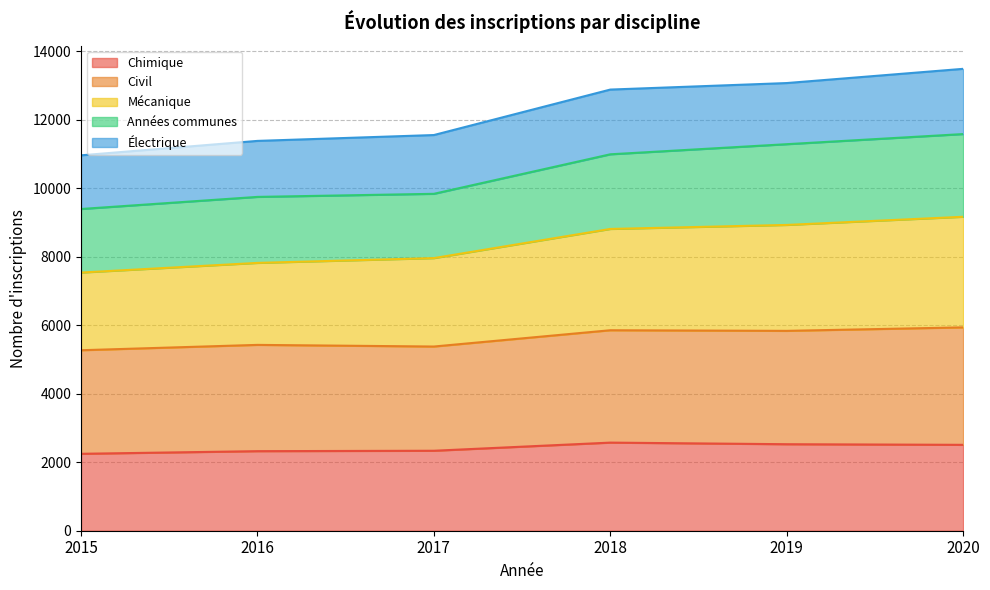

What is the sum of the Chimique values at 2018 and 2020?

5080.6